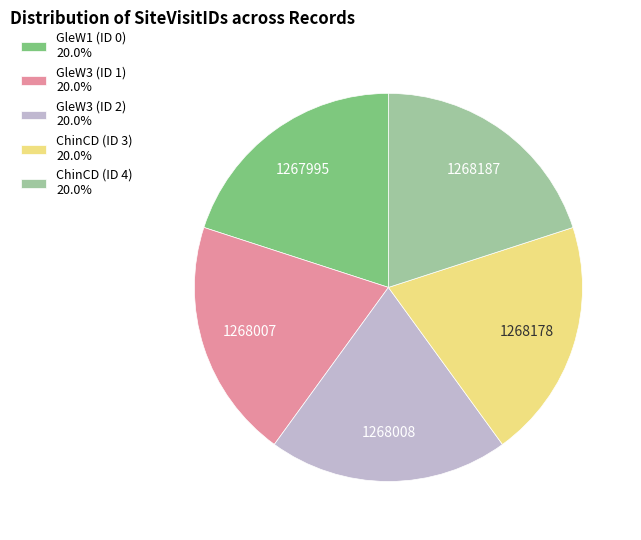

How many segments does this pie chart have?

5